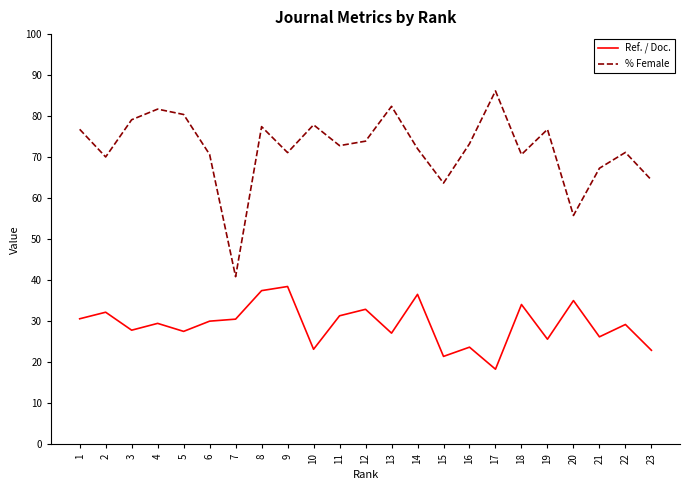

True or false: Ref. / Doc. and % Female cross at least once.

False